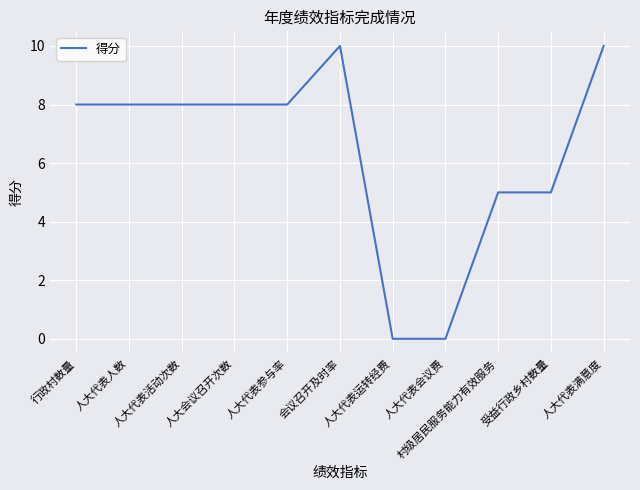

Count the number of data series in this chart.

1